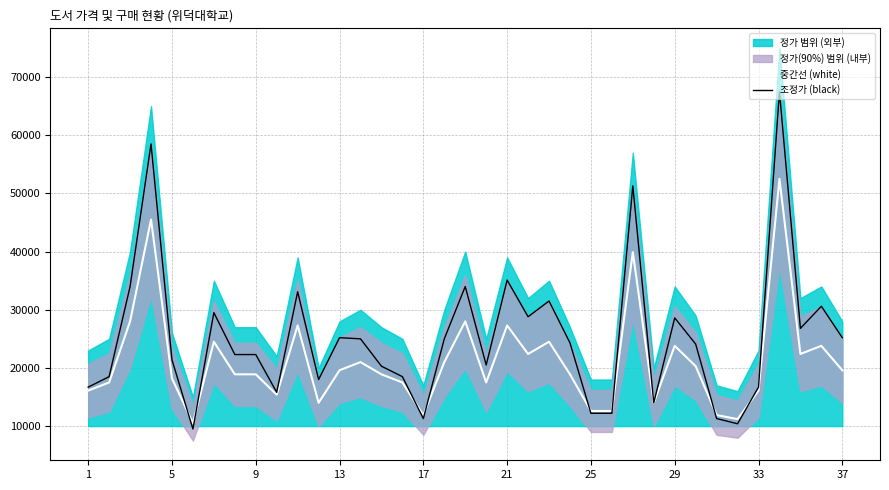

What is the minimum value for 중간선 (white)?

10500